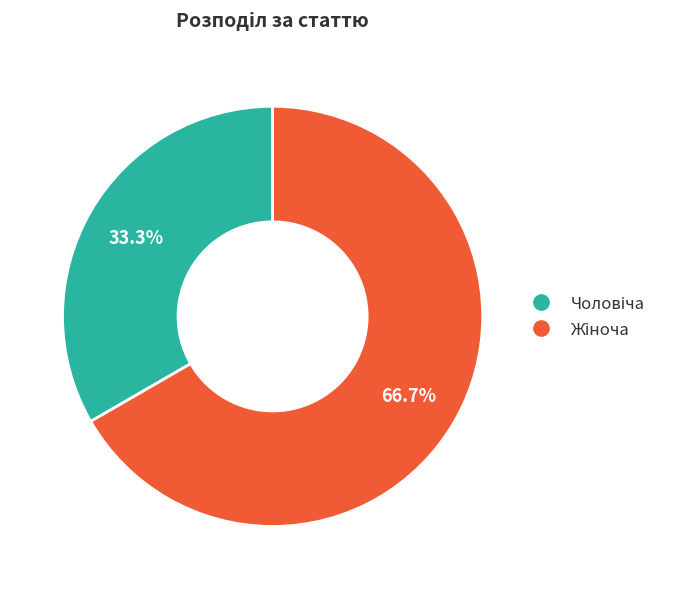

Does any single category account for the majority?

Yes